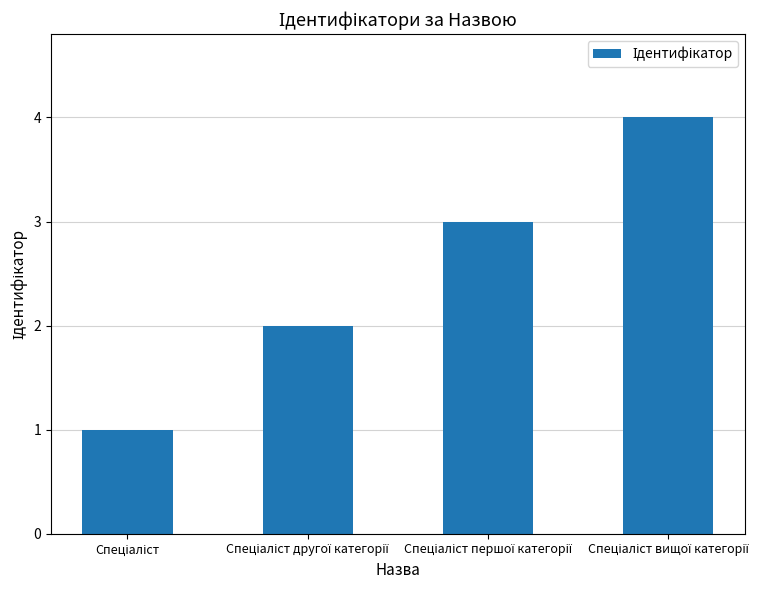

What is the difference between the maximum and minimum values?

3